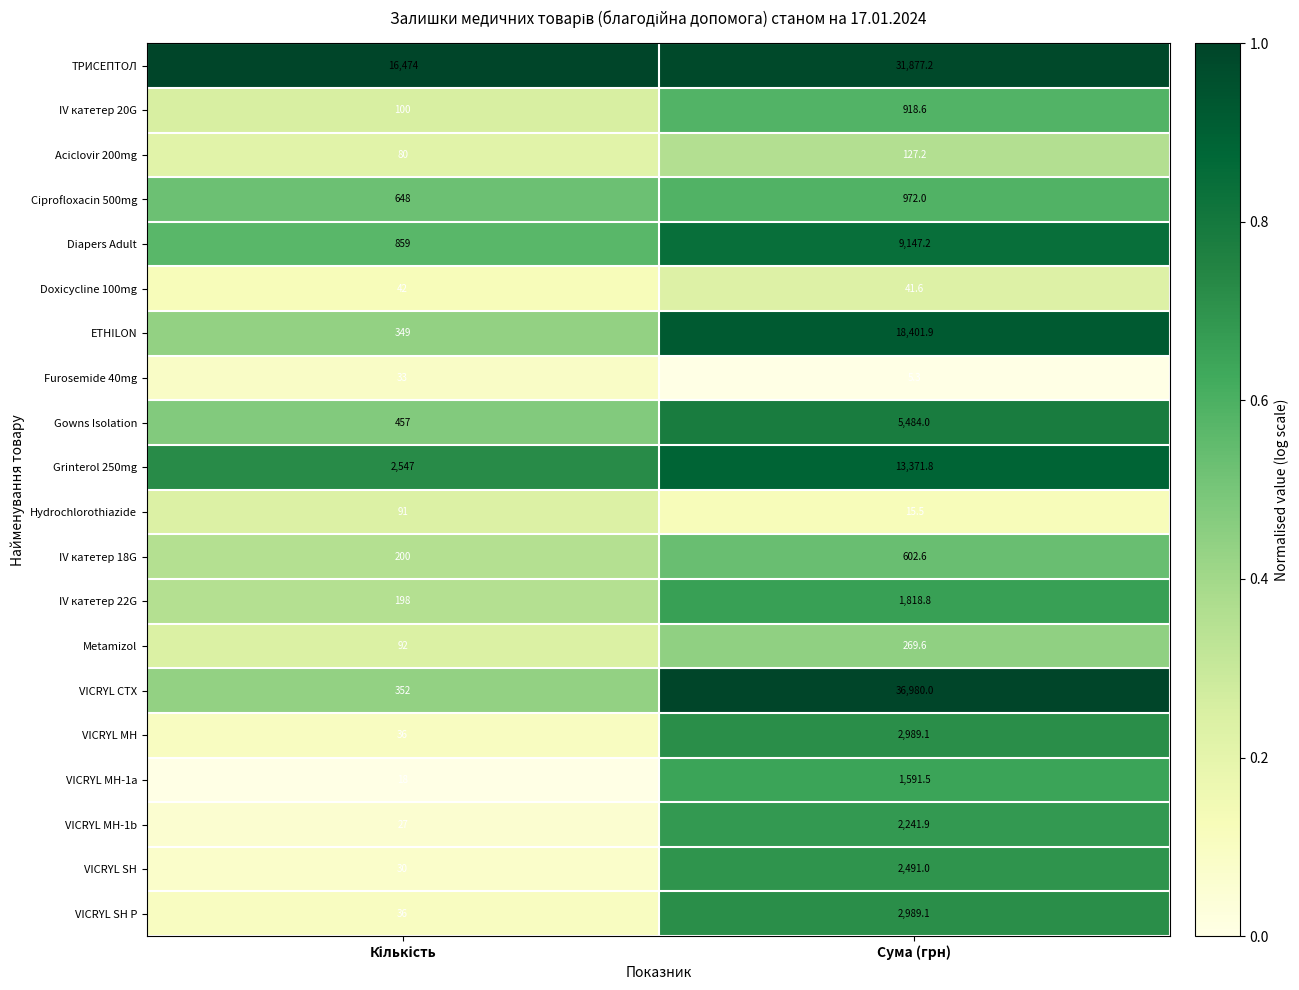

Which series has the largest total across all categories?

ТРИСЕПТОЛ